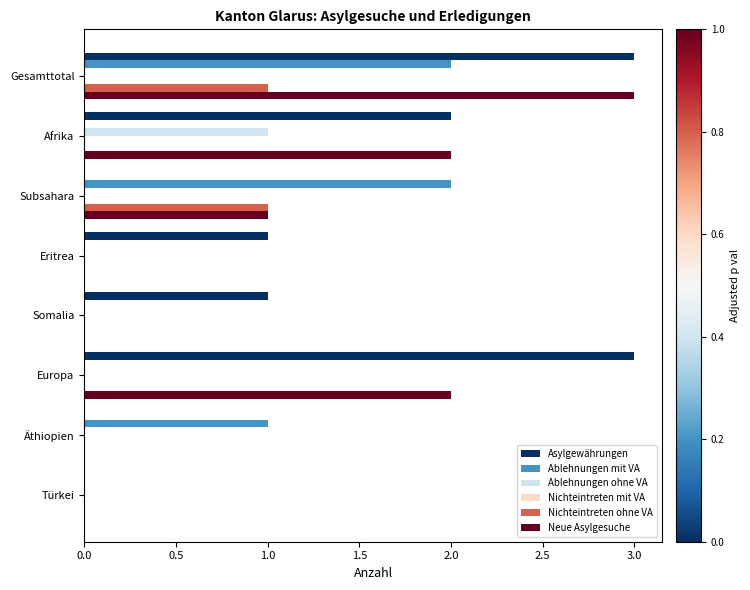

Between Äthiopien and Türkei, which series saw the biggest shift?

Ablehnungen mit VA